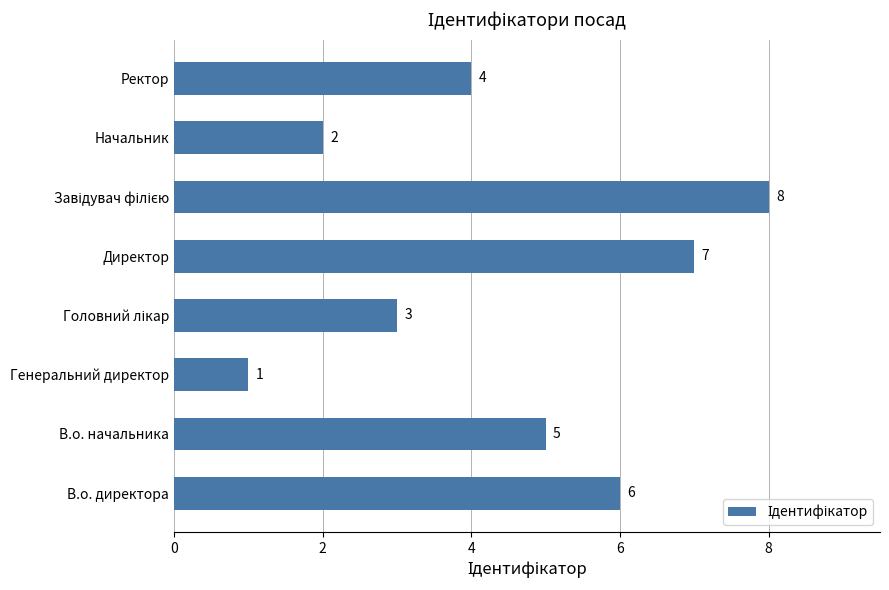

True or false: the data shows 5 at Ректор.

False